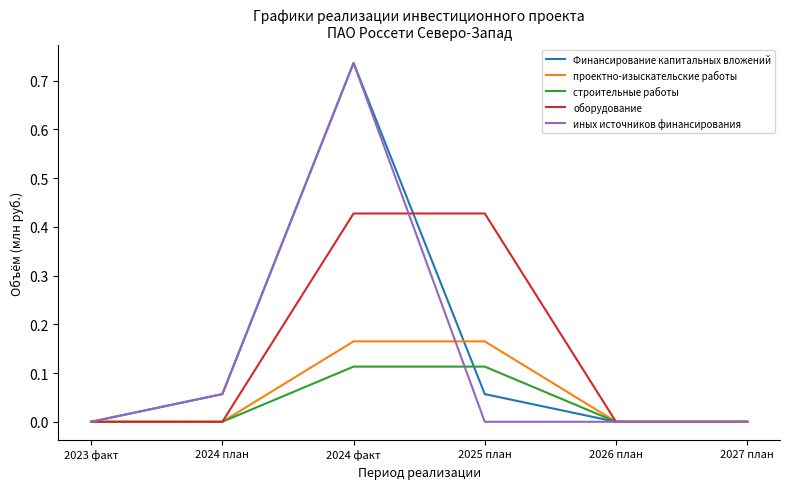

Which series changed the most between 2025 план and 2026 план?

оборудование